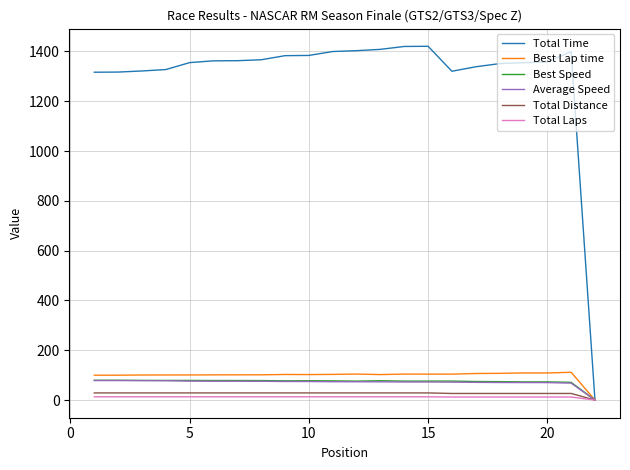

What is the maximum value for Total Time?

1420.5